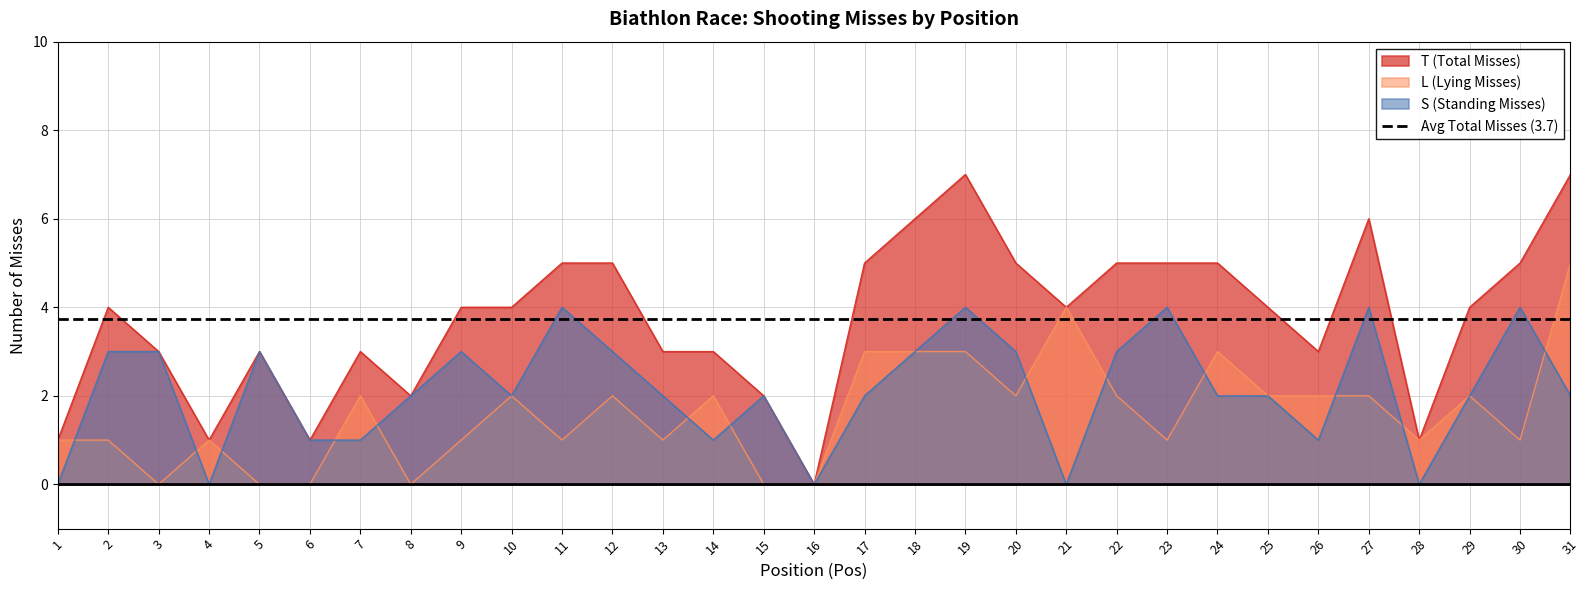

Which category has the highest value in the L (Lying Misses) series?

31